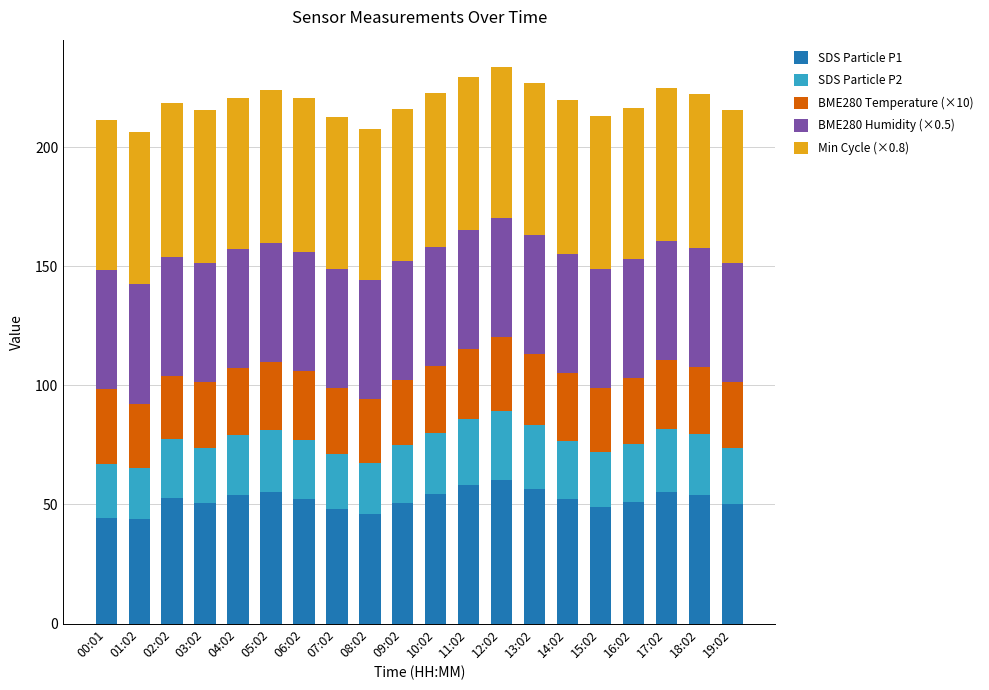

What is the minimum value for SDS Particle P1?

44.1